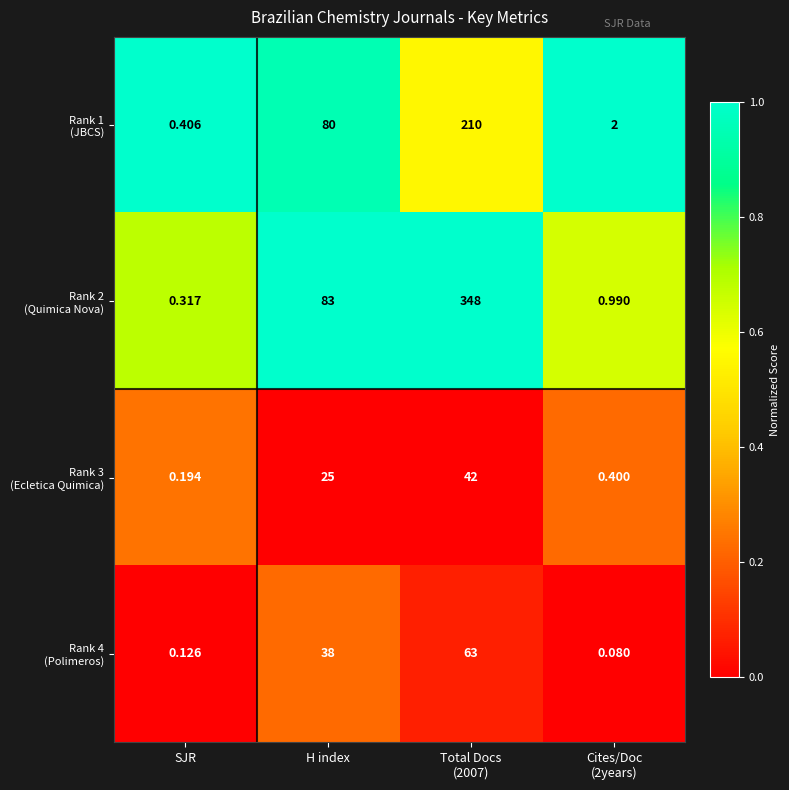

How many categories are shown in the chart?

4